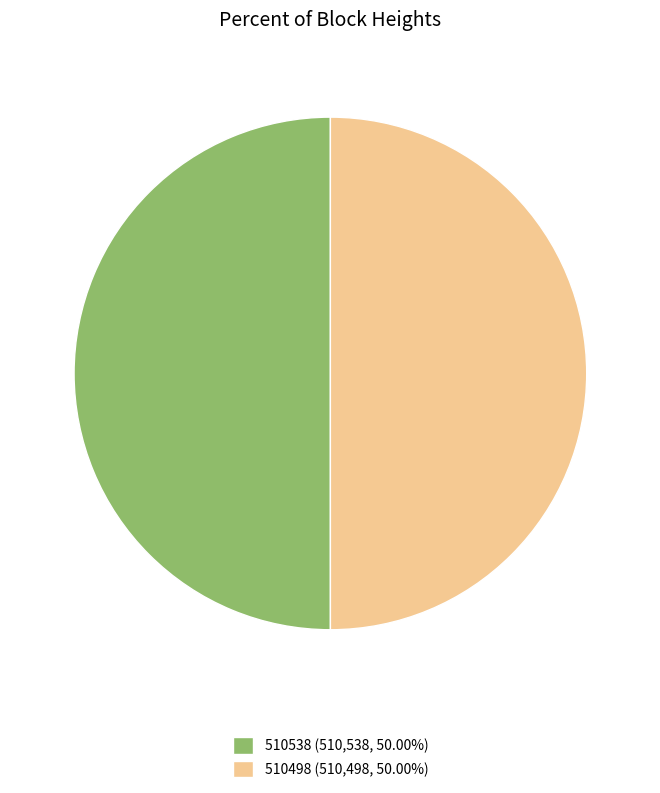

Is it true that 510538 is 43% of the pie?

False